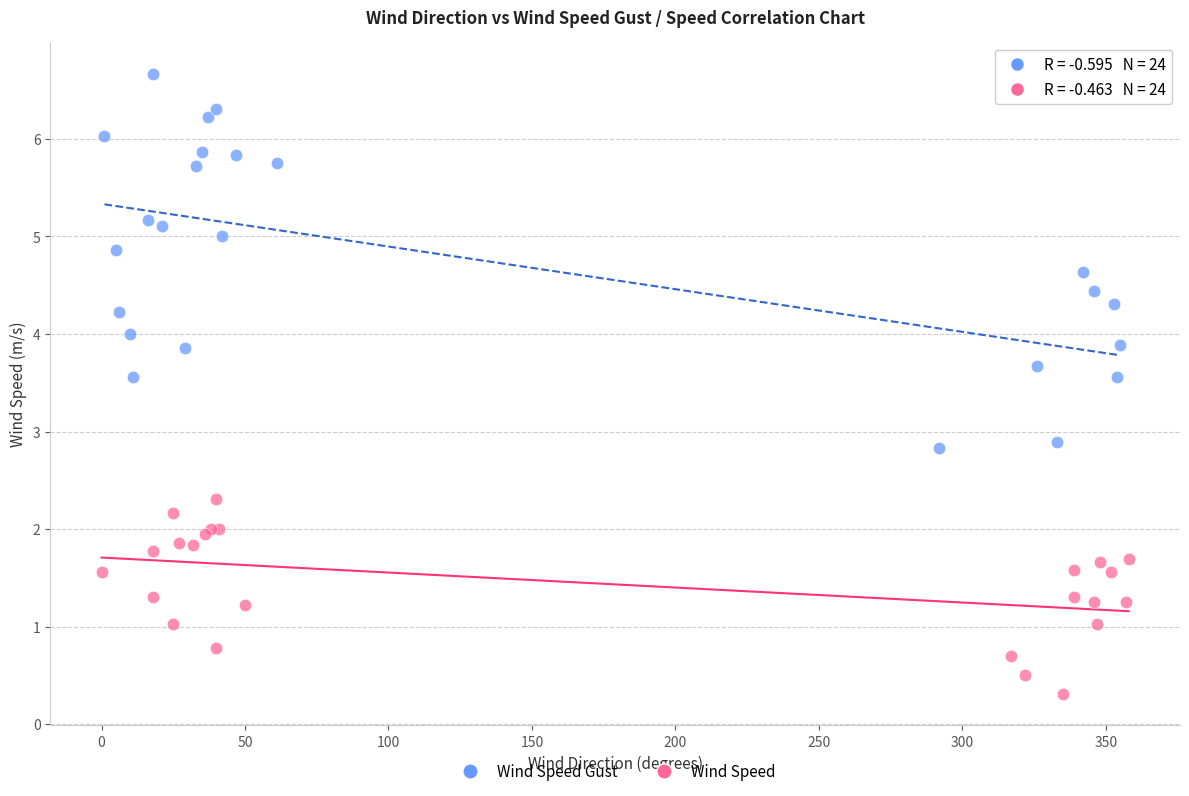

Which series contains the highest Y value?

Wind Speed Gust